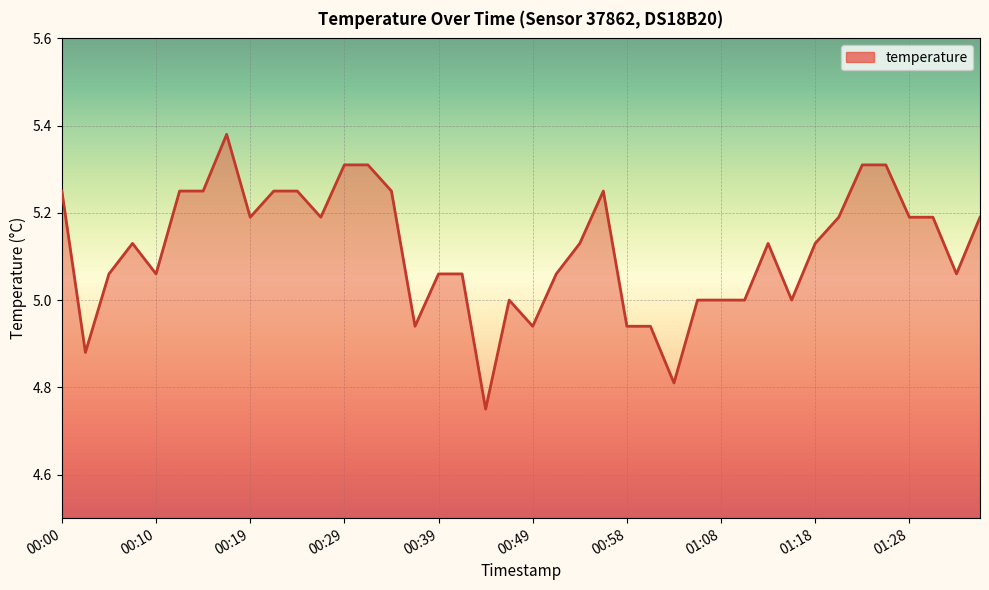

What is the difference between the maximum and minimum values?

0.6